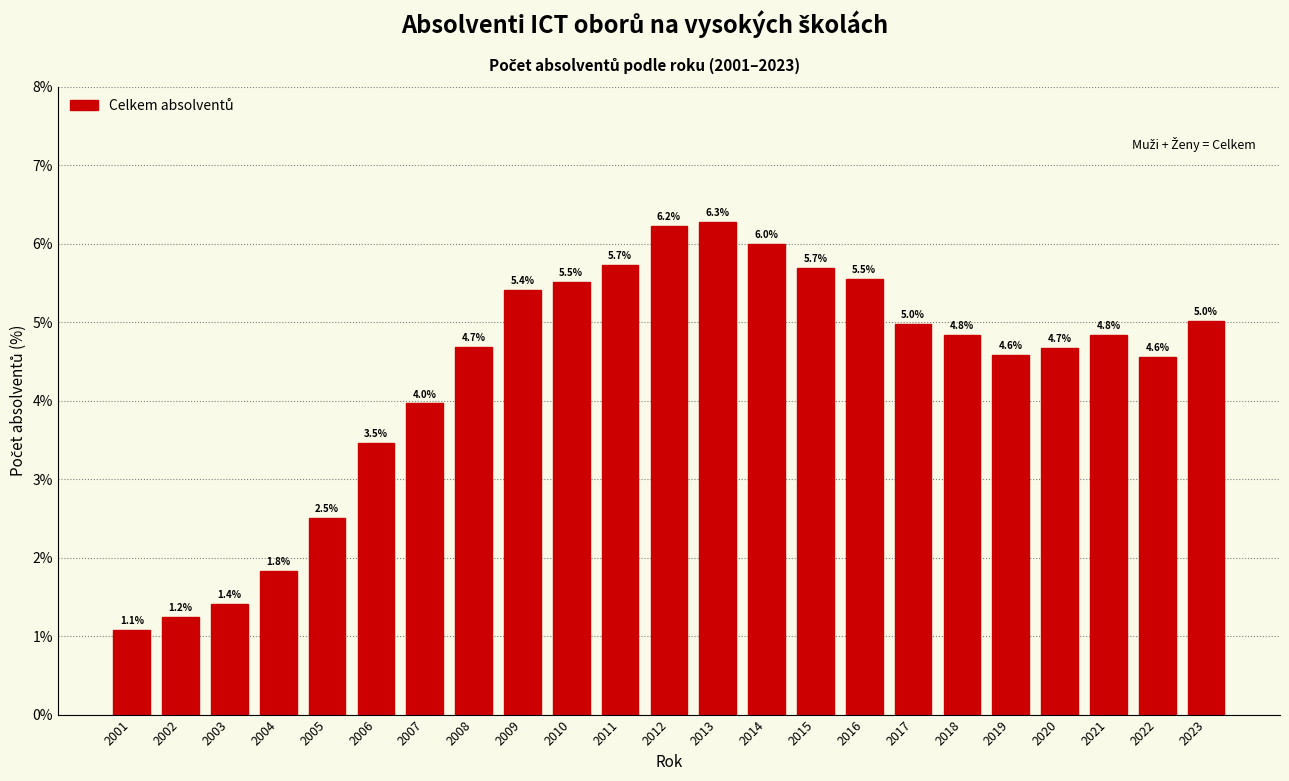

Reading left to right, extract all data points from this chart.

2001=1.1	2002=1.2	2003=1.4	2004=1.8	2005=2.5	2006=3.5	2007=4.0	2008=4.7	2009=5.4	2010=5.5	2011=5.7	2012=6.2	2013=6.3	2014=6.0	2015=5.7	2016=5.5	2017=5.0	2018=4.8	2019=4.6	2020=4.7	2021=4.8	2022=4.6	2023=5.0